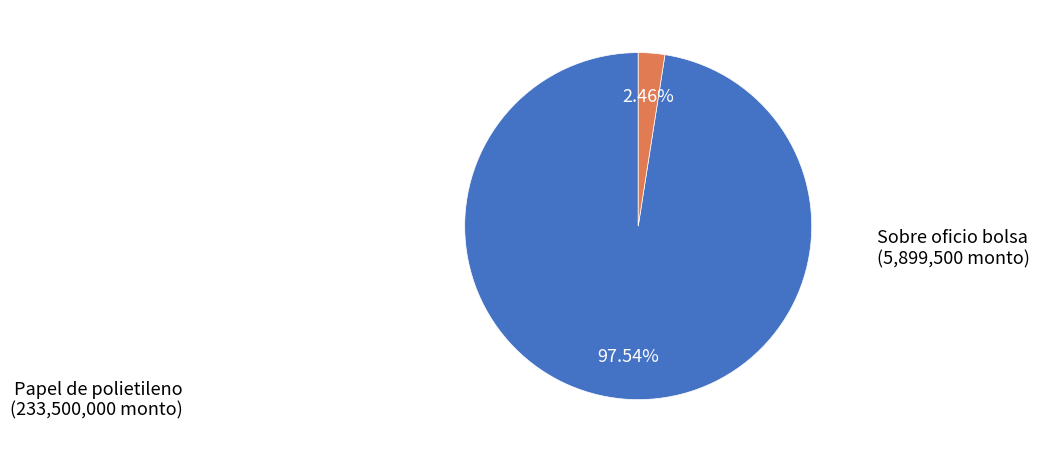

Which category has the biggest portion of the pie?

Papel de polietileno